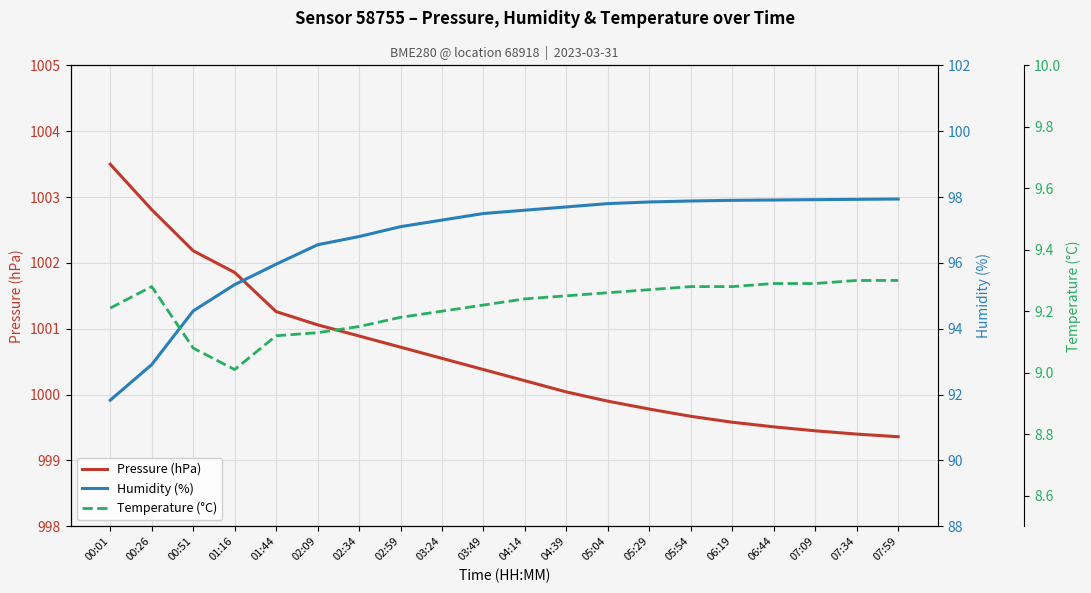

In Temperature (°C), how many points are higher than both neighbors (excluding endpoints)?

1